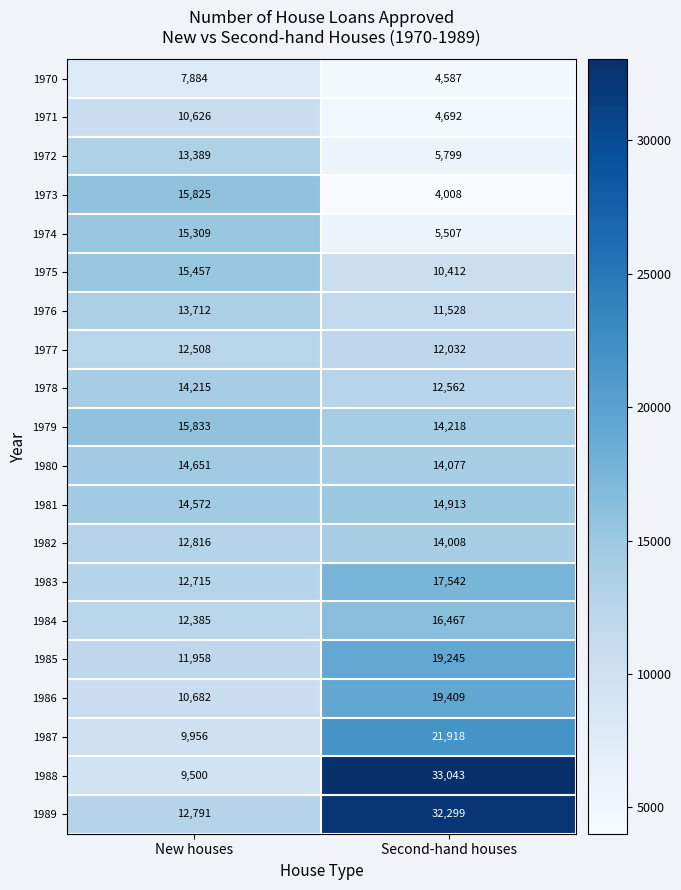

The value of 1985 at New houses is 17495. True or false?

False